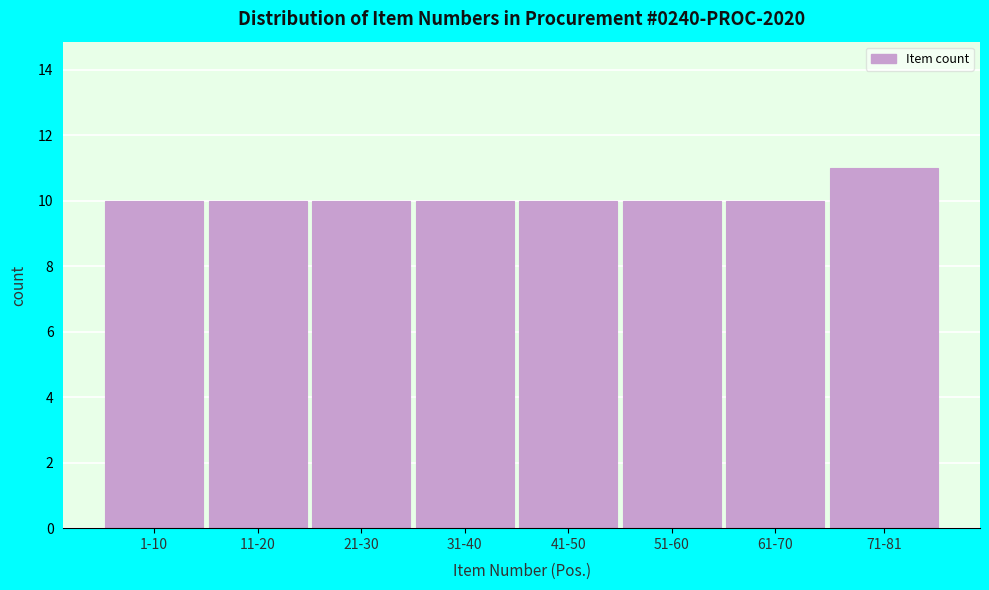

Reading right to left, what are all the values shown in this chart?

11	10	10	10	10	10	10	10